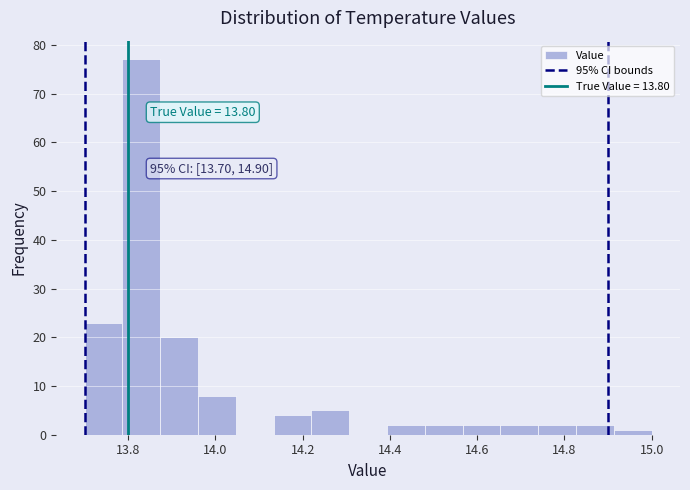

Over which range of the x-axis is the bar tallest?

13.78 to 13.88